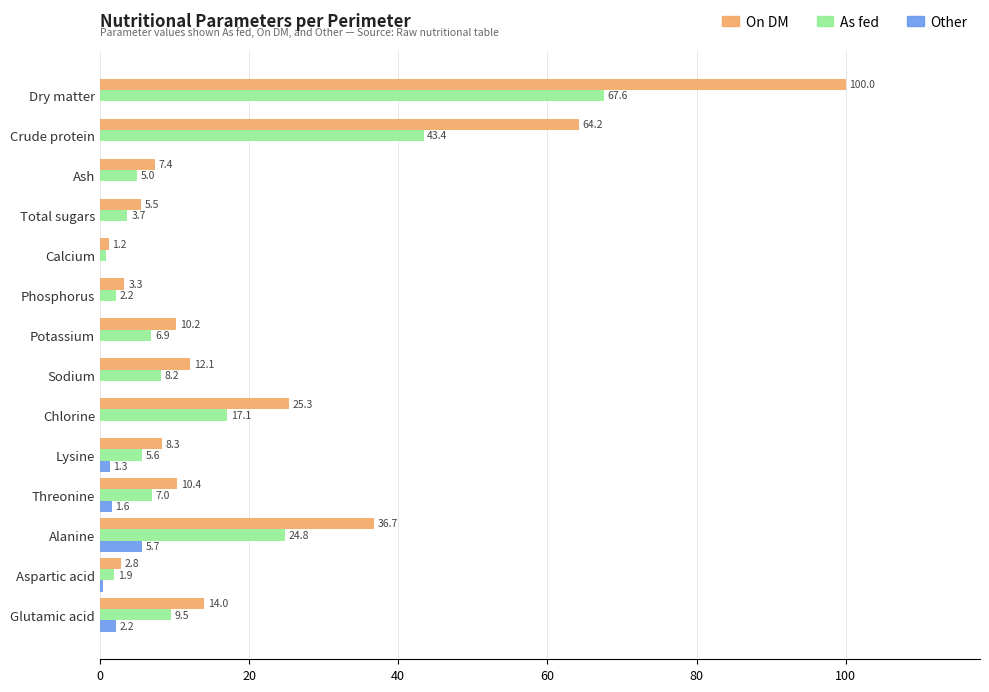

What is the maximum value for As fed?

67.6